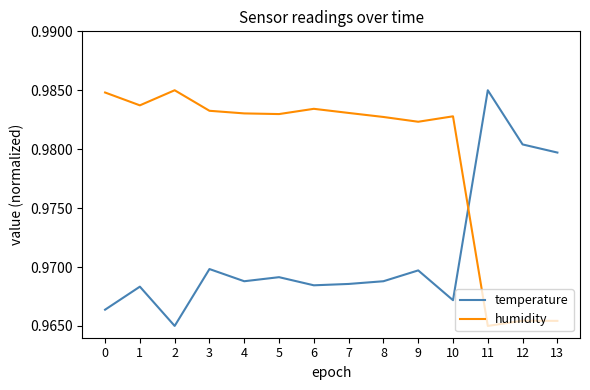

Count the temperature values in the range 0 to 1.

14